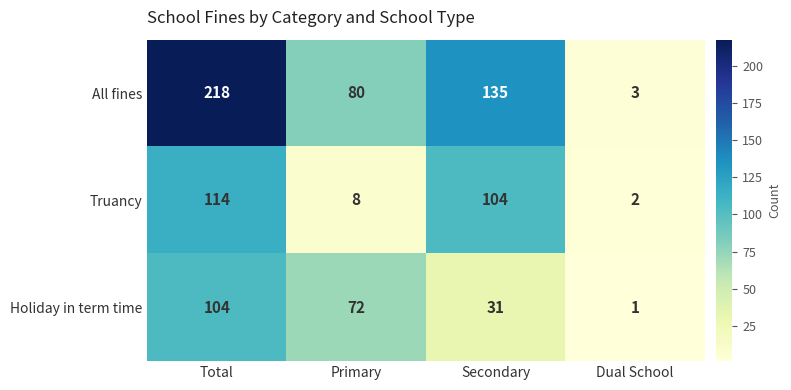

What is the difference between the All fines values at Secondary and Dual School?

132